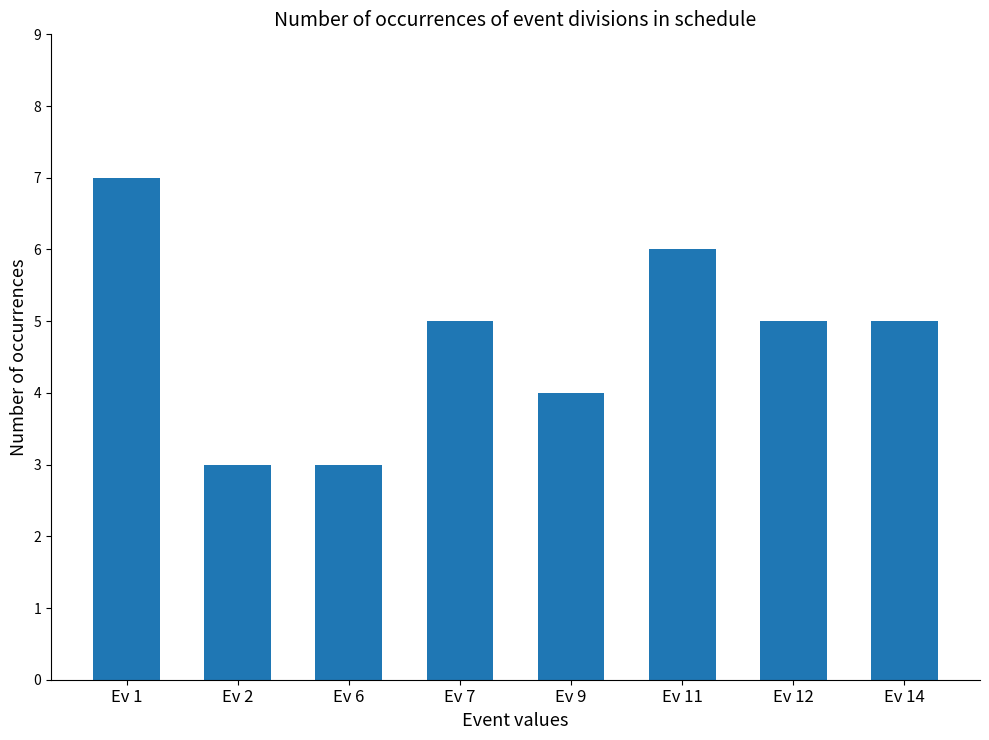

What is the smallest value displayed?

3